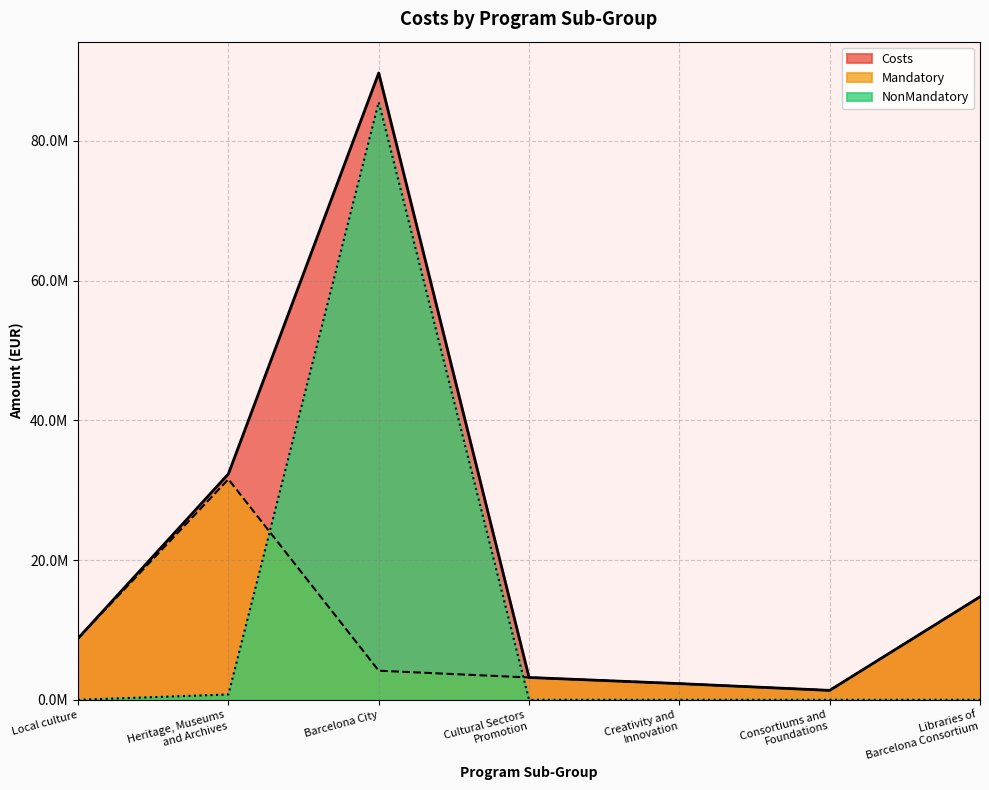

At which category does Costs reach its first local peak?

Barcelona City